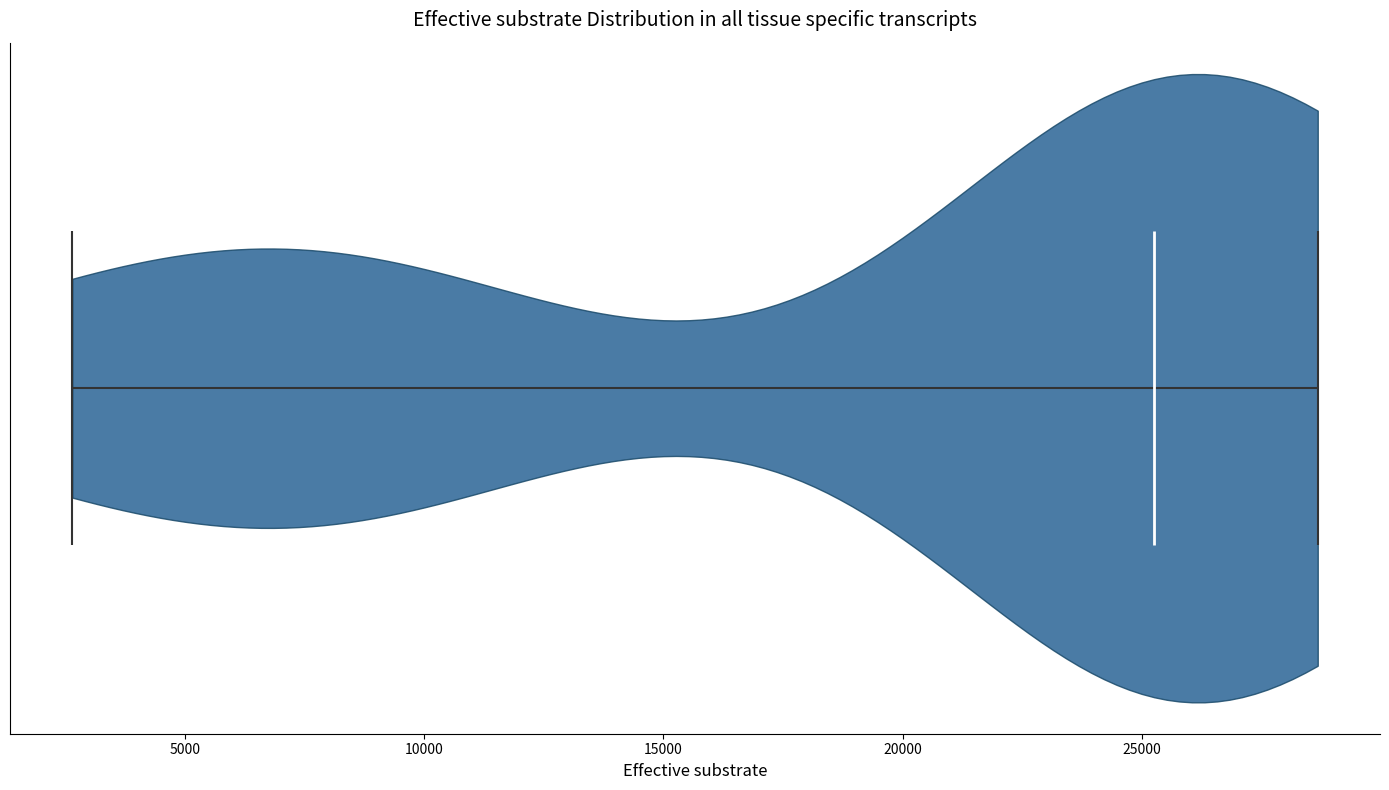

What is the lowest point the violin reaches on the x-axis? The values are not printed on the chart, so give them approximately, as read against the axis.

2500